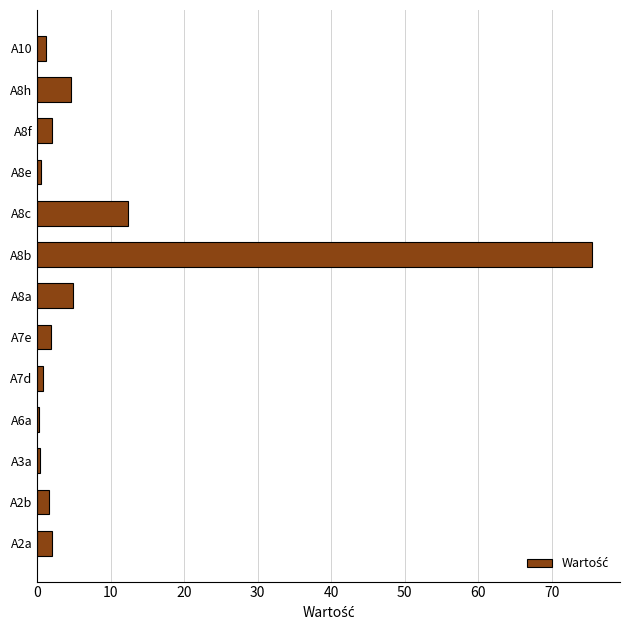

What is the average value?

8.3